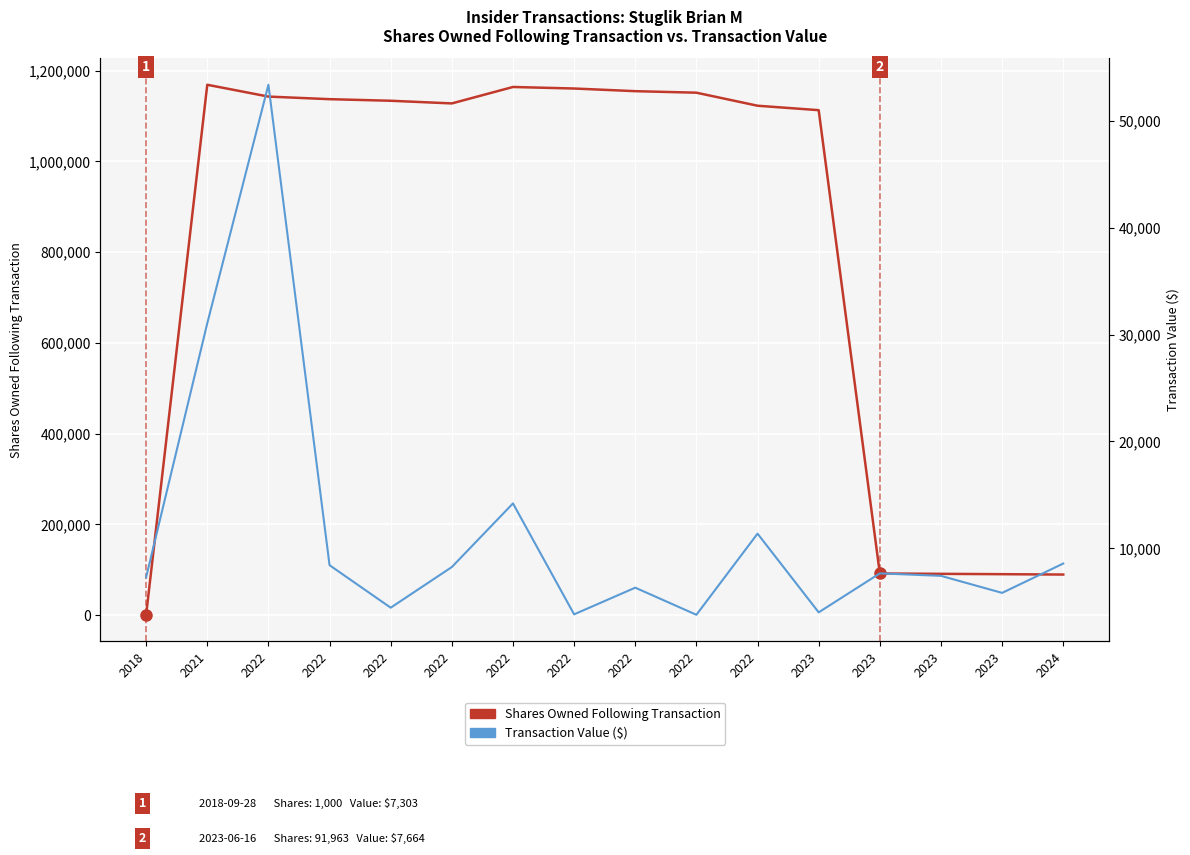

The sharesOwnedFollowingTransaction series shows 1151238 at 2022. True or false?

True